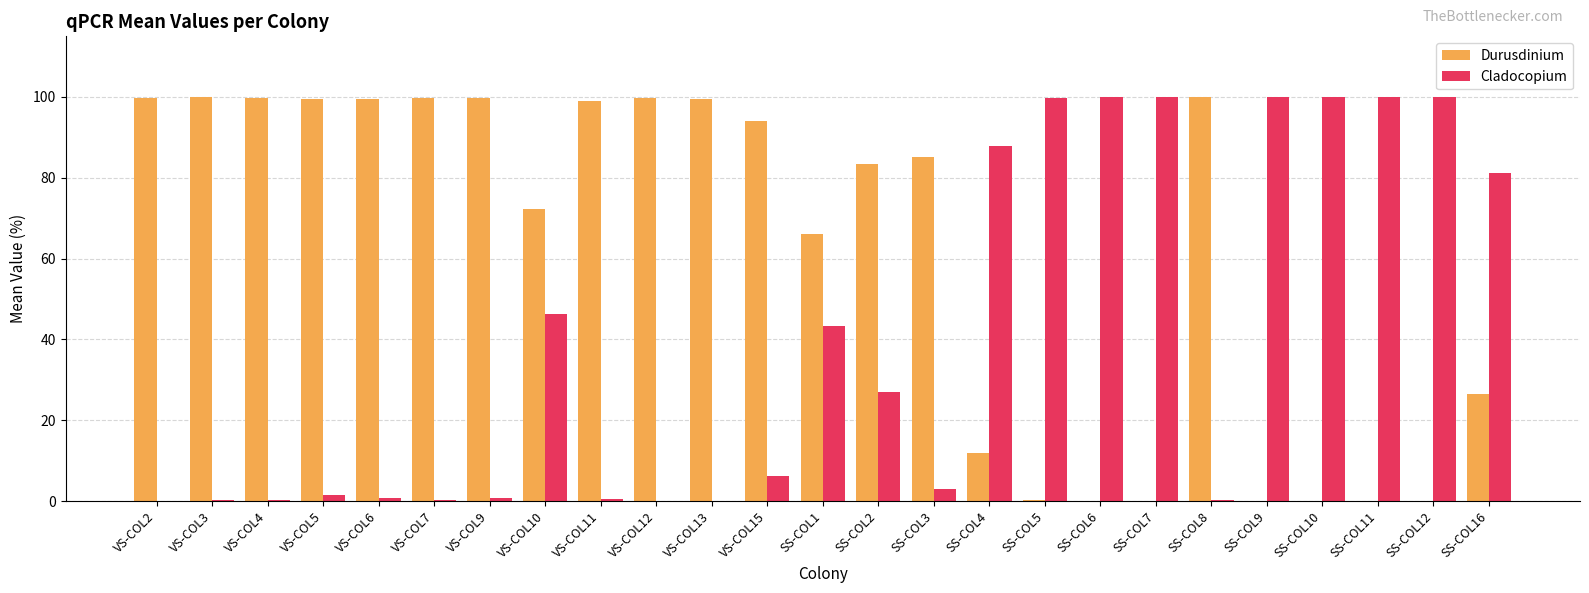

At which label is Cladocopium closest to 49?

VS-COL10